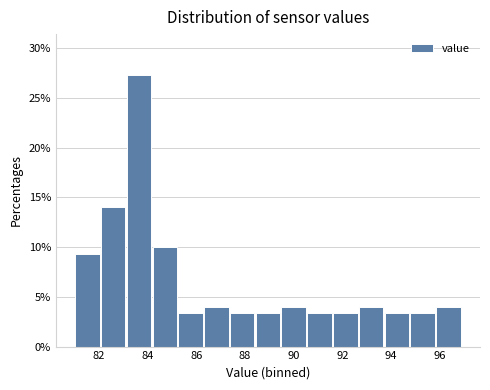

Which range on the x-axis has the tallest bar?

83.2 to 84.2